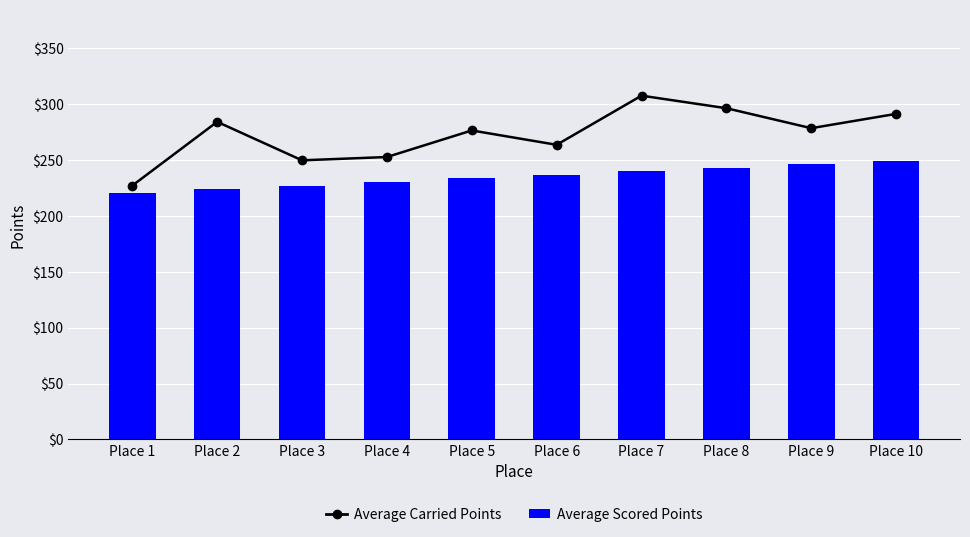

What is the sum of all Average Scored Points values?

2350.6